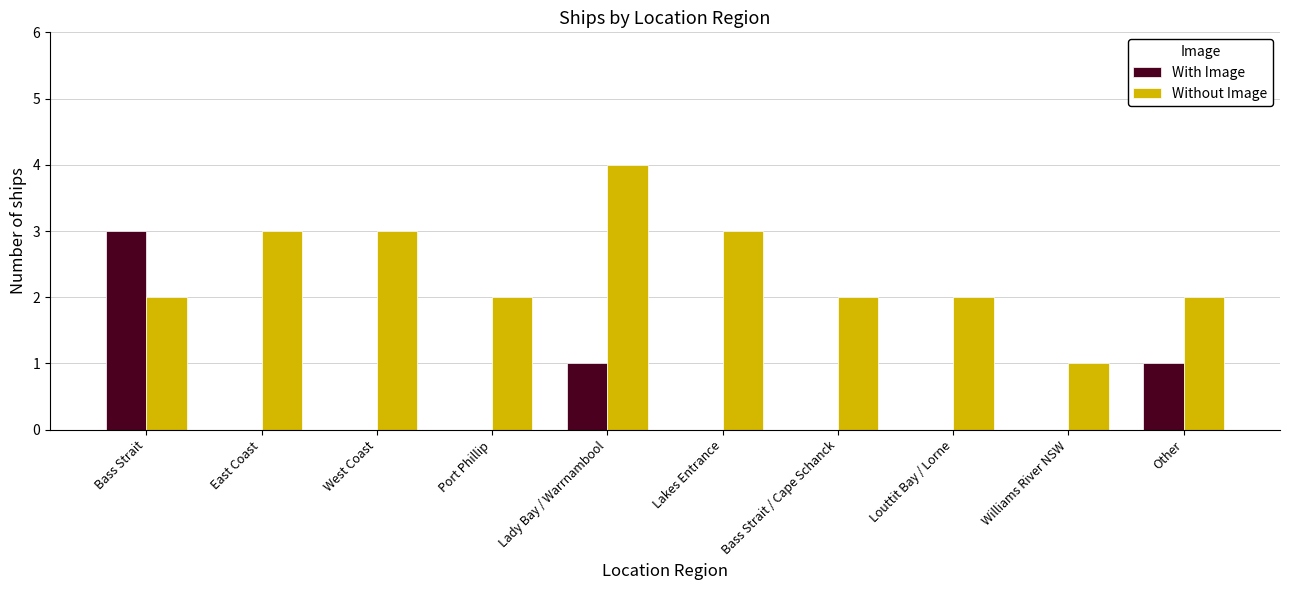

Are the bars horizontal?

No